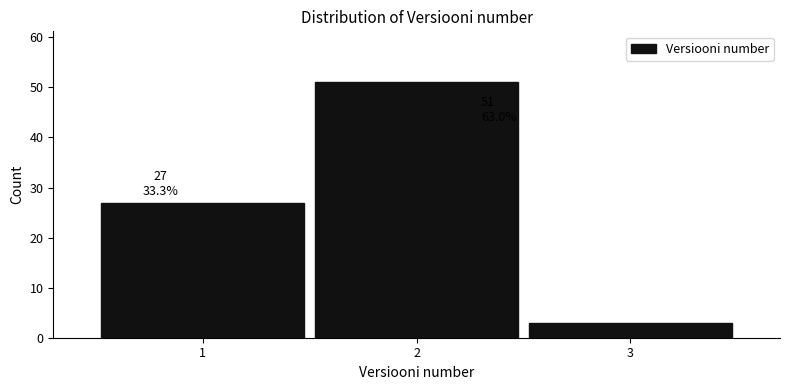

Reading right to left, list all the values displayed in this chart.

3	51	27